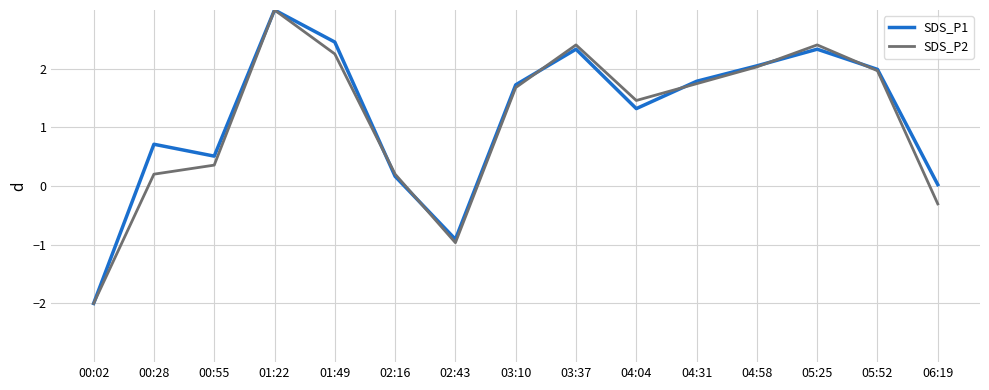

How many values in SDS_P2 are above zero?

12